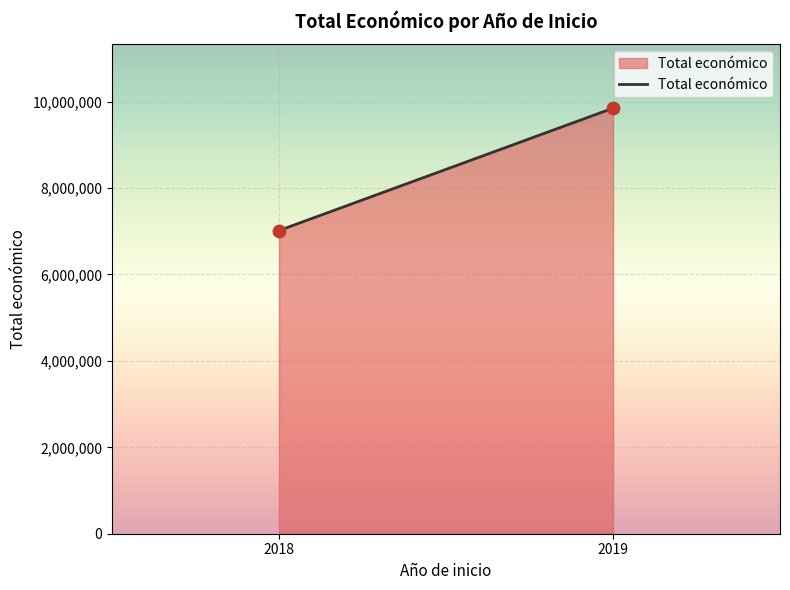

What is the range of Y values (max minus min)?

2830862